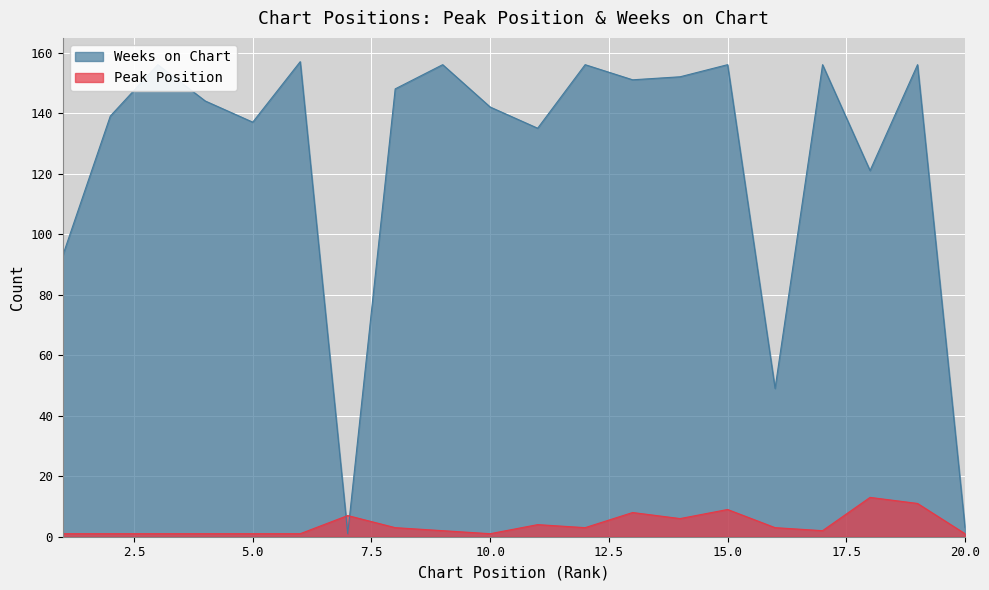

What is the sum of all Peak Position values?

79